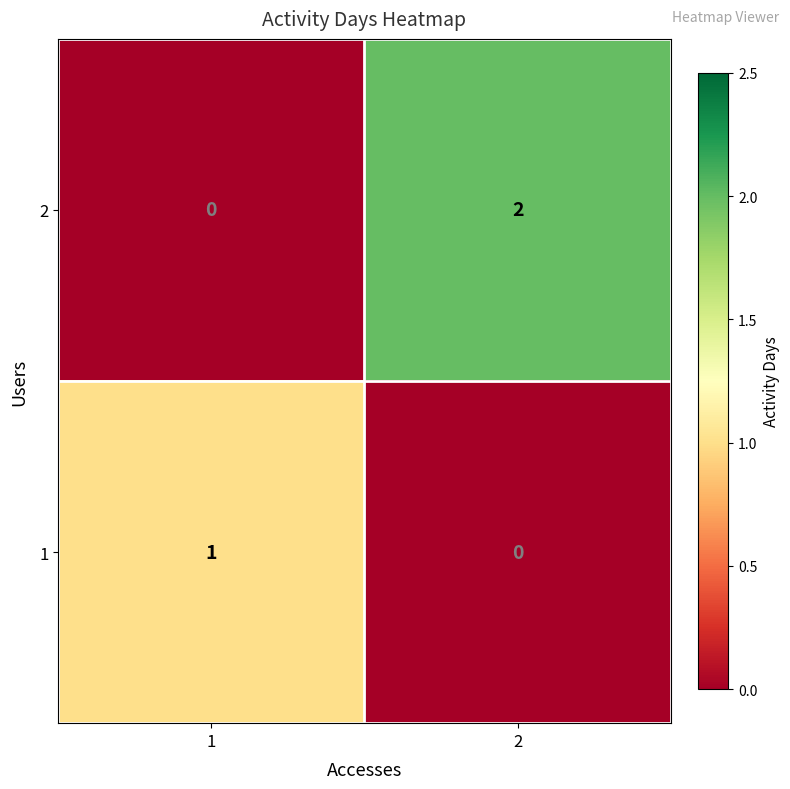

What is the spread (max minus min) of values at 1?

1